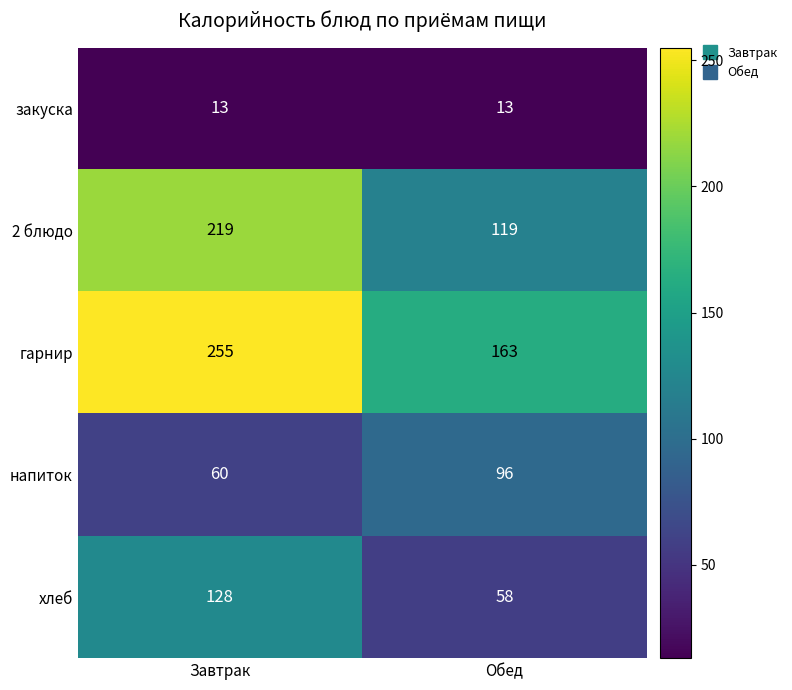

What is the sum of all гарнир values?

418